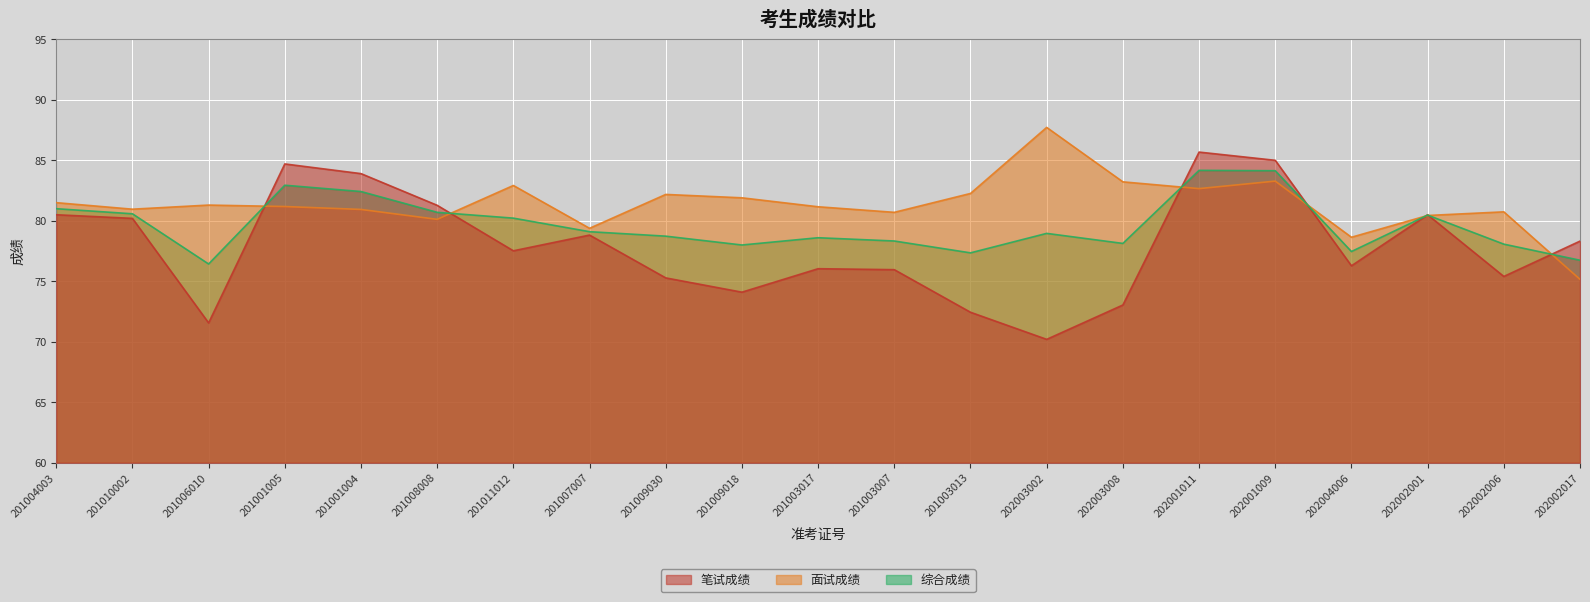

What position from the left is 202003008?

15